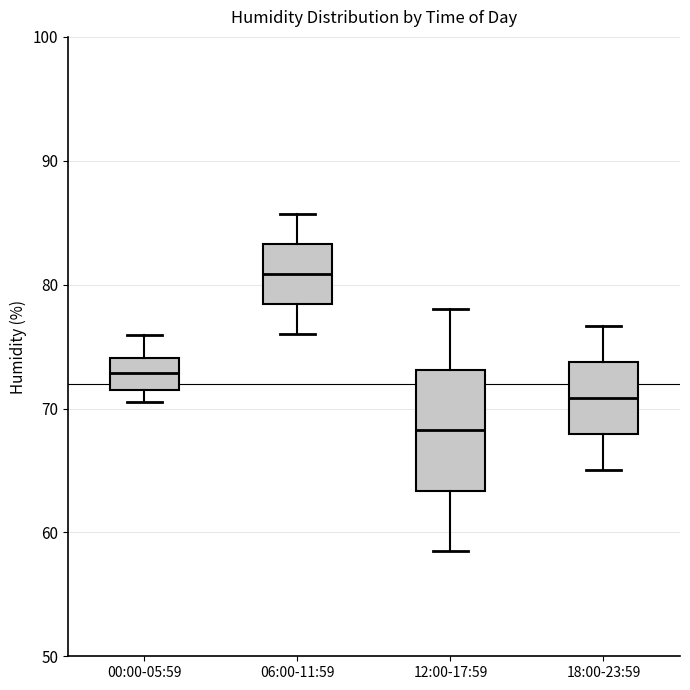

Which box is the tallest, from its lower edge to its upper edge?

12:00-17:59